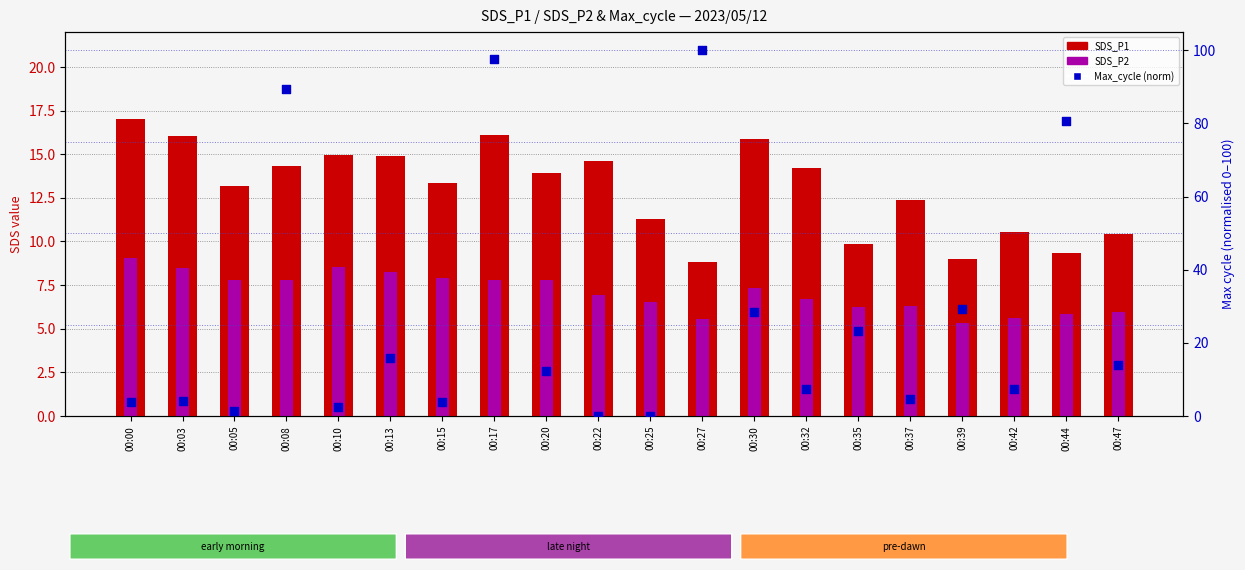

What is the total value across all series at 00:08?

111.5